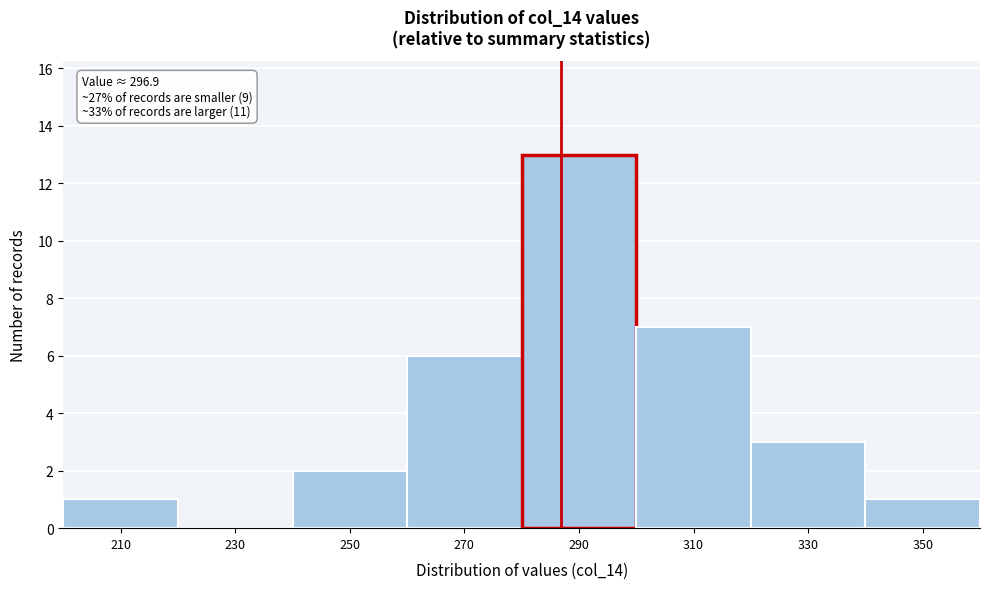

Reading left to right, list all the values displayed in this chart.

210=1	230=0	250=2	270=6	290=13	310=7	330=3	350=1